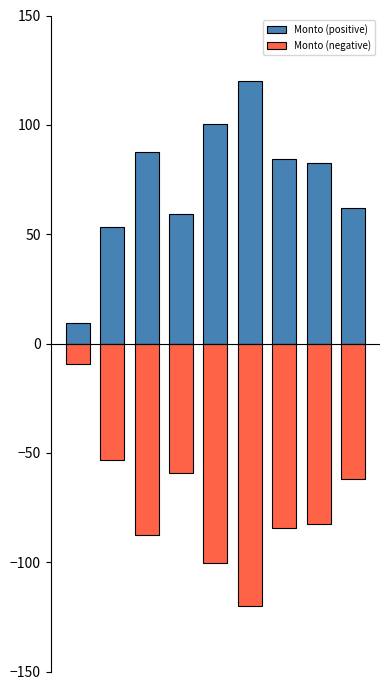

How many values in the Monto (positive) series exceed 82?

5